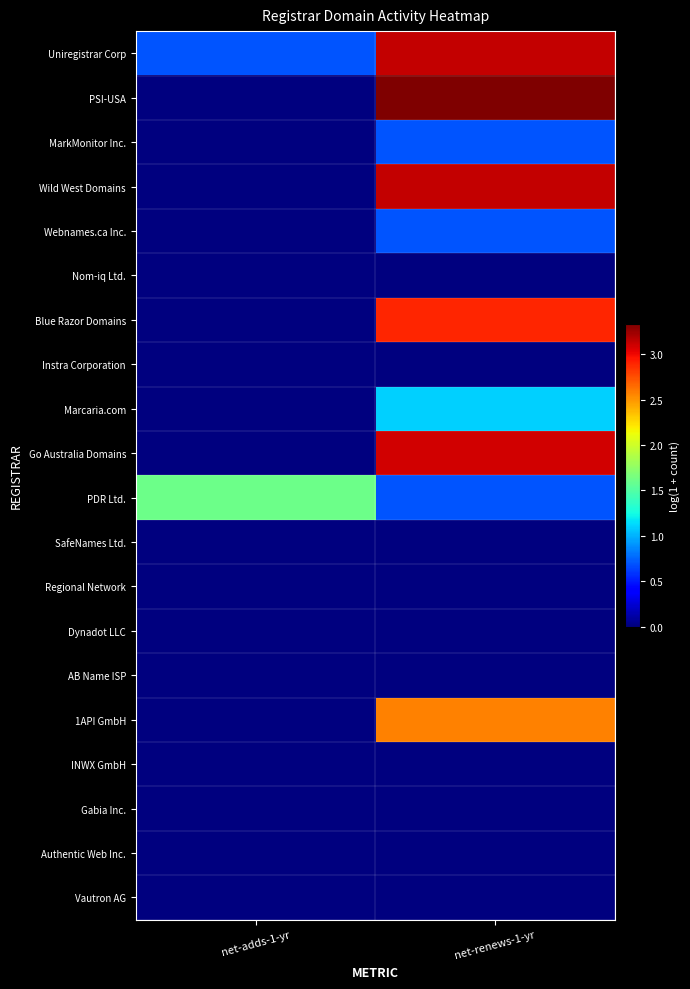

What is the spread (max minus min) of values at net-renews-1-yr?

3.3